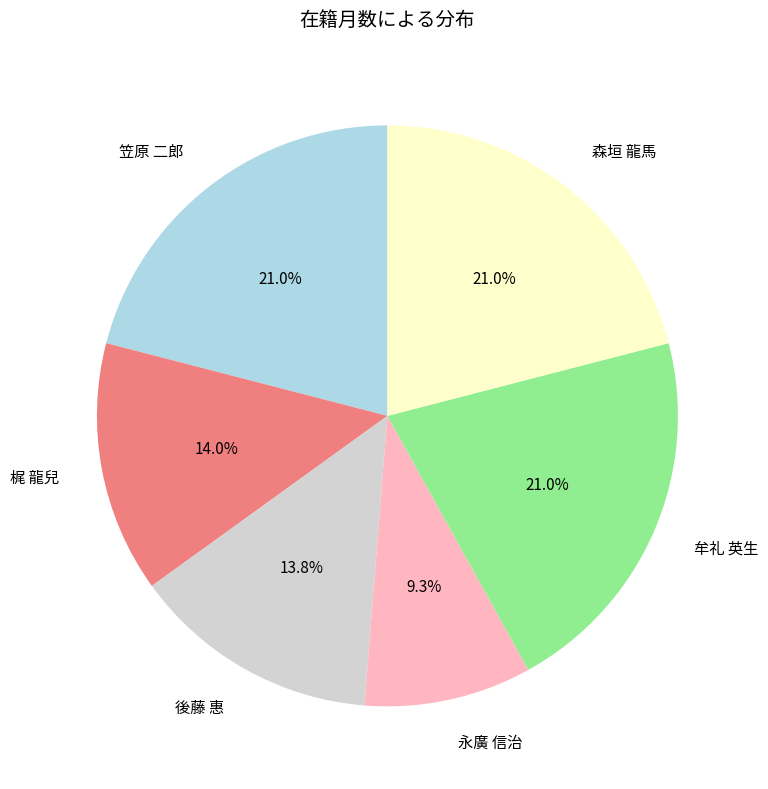

Combined, do 牟礼 英生 and 永廣 信治 account for over 50%?

No